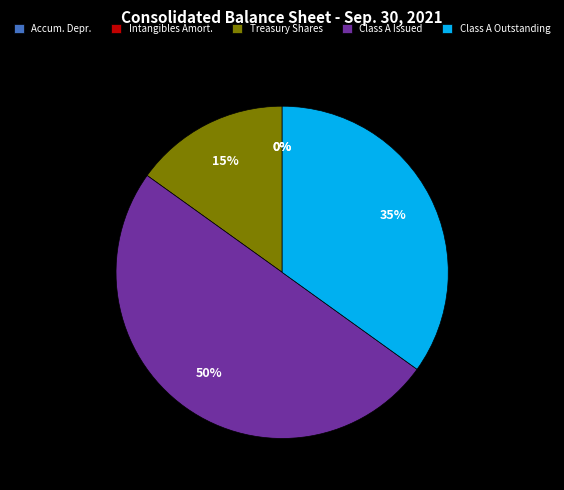

Is it true that Class A Outstanding is 26% of the pie?

False